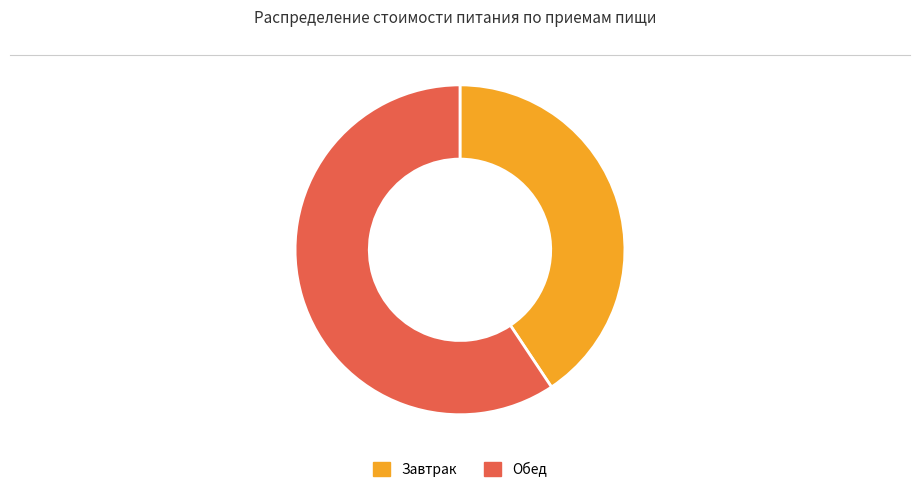

Rank the categories by value from lowest to highest.

Завтрак, Обед